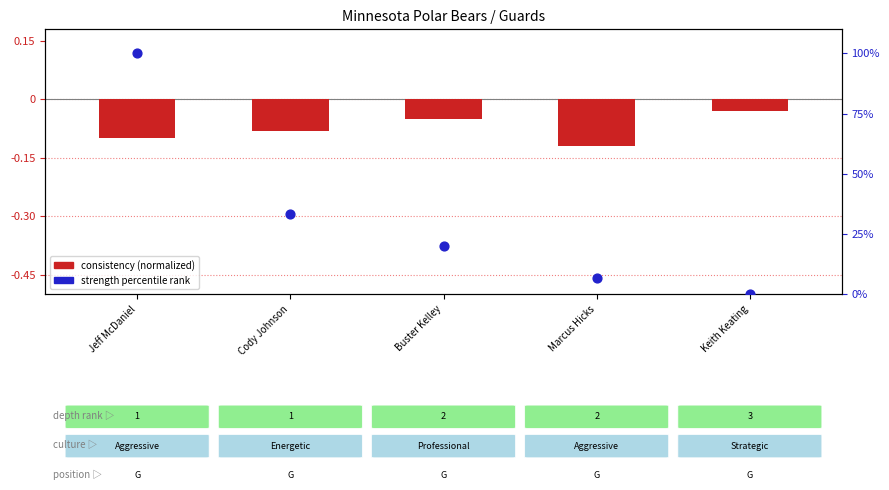

Which series reaches the minimum Y coordinate?

consistency (normalized)